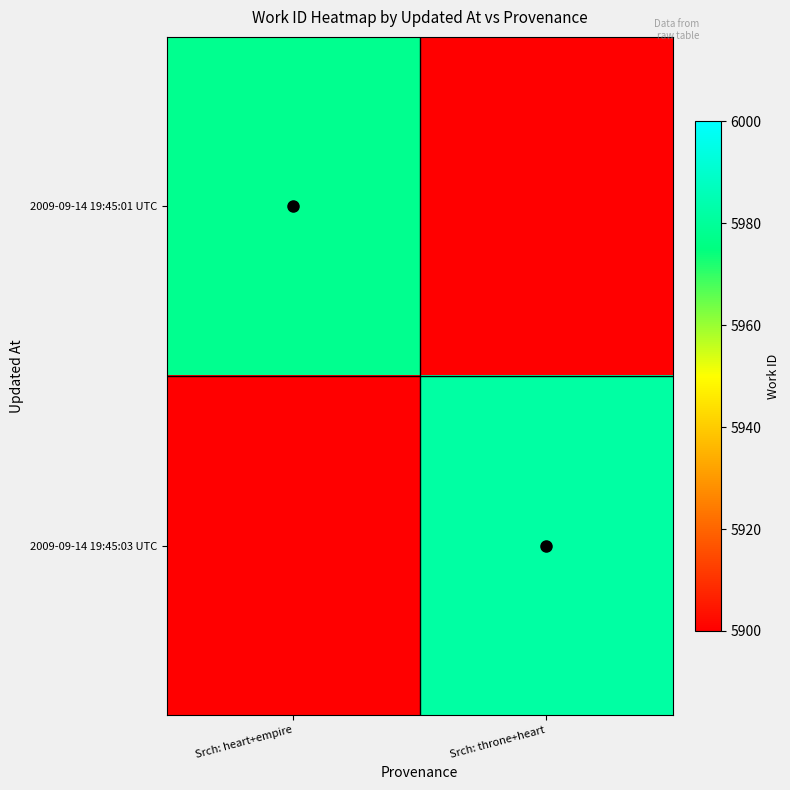

At how many categories does at least one series exceed 5772?

2